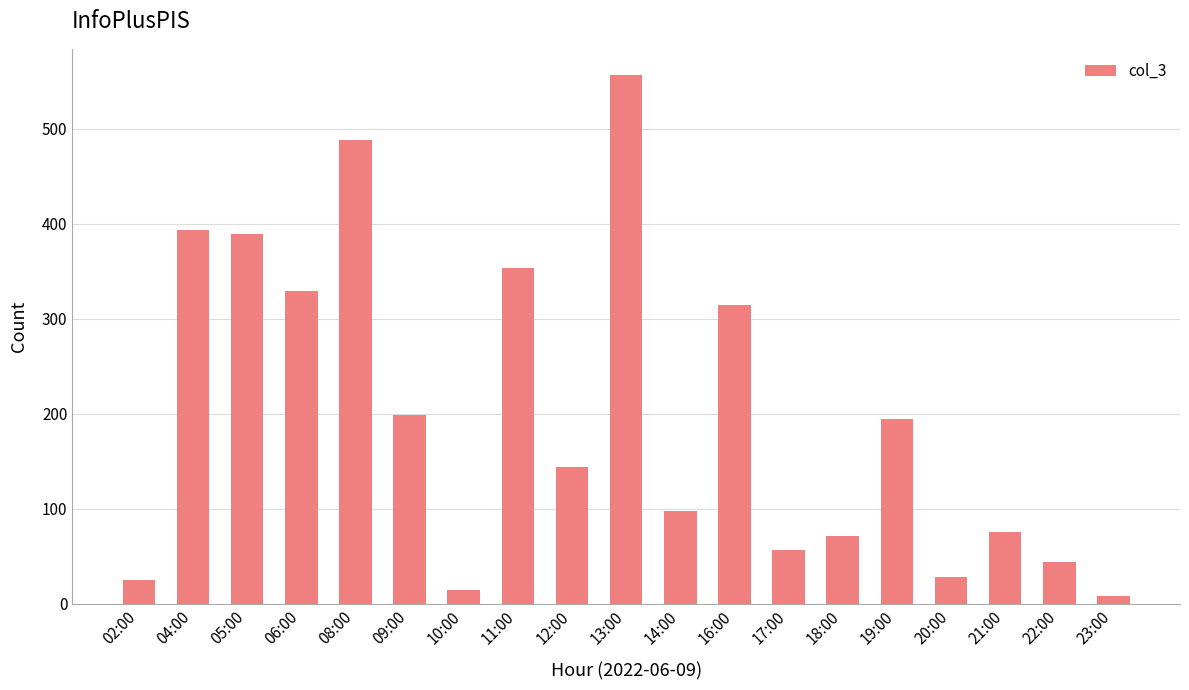

Are the bars horizontal?

No